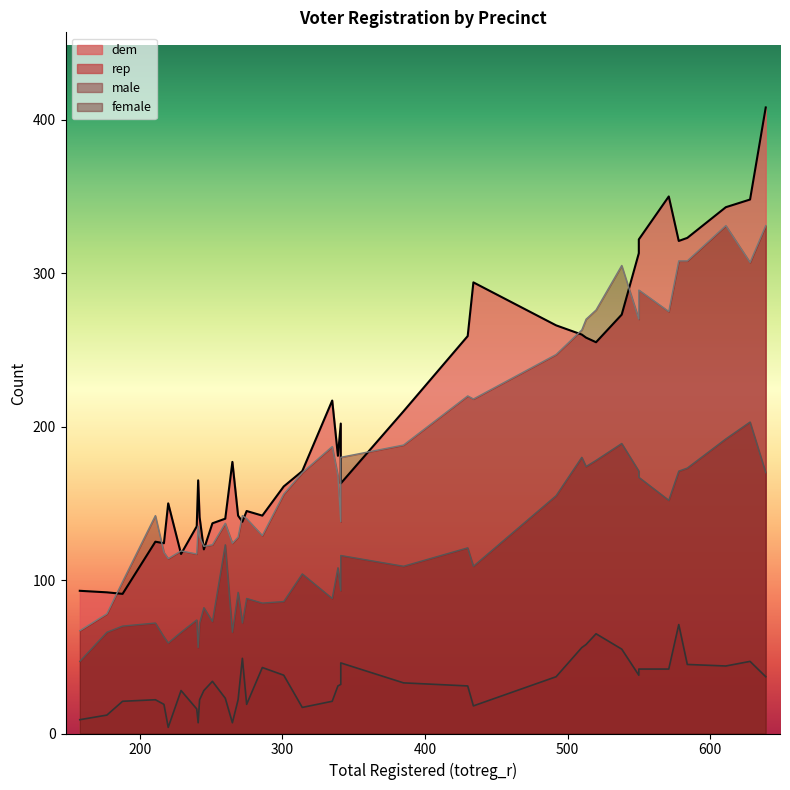

What is the label of the 16th point from the right?

339